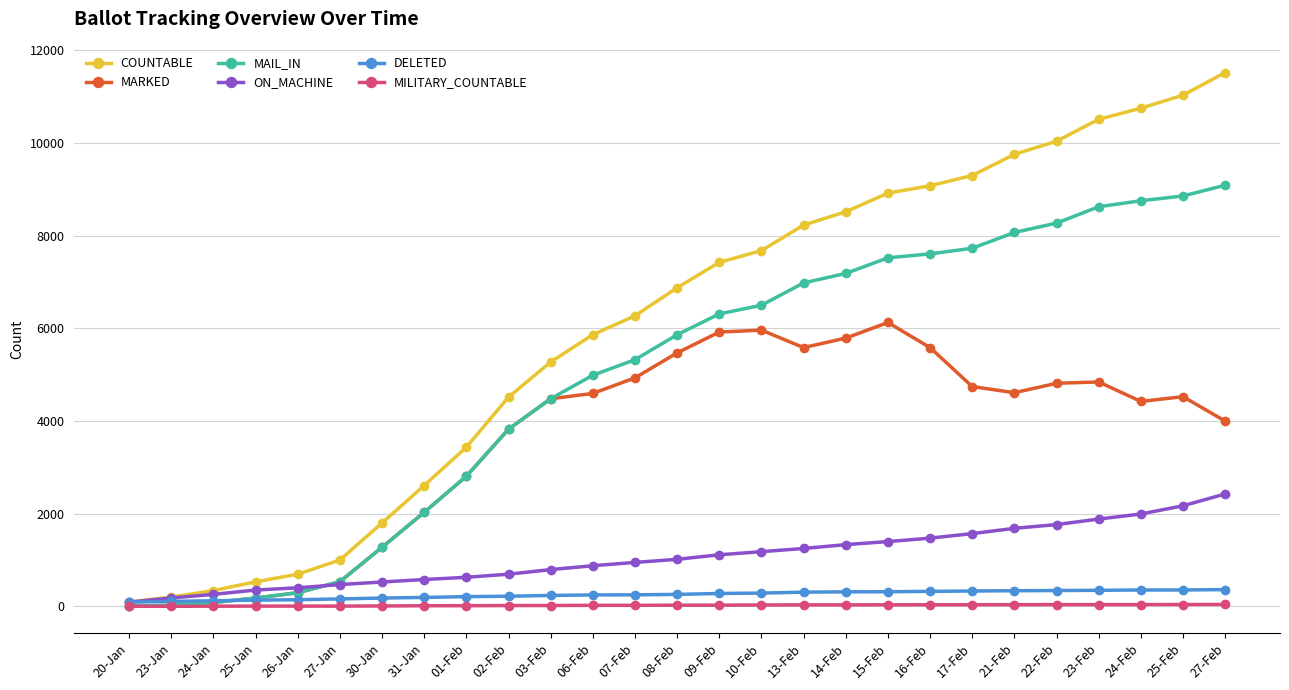

What is the label of the 9th point from the left?

01-Feb